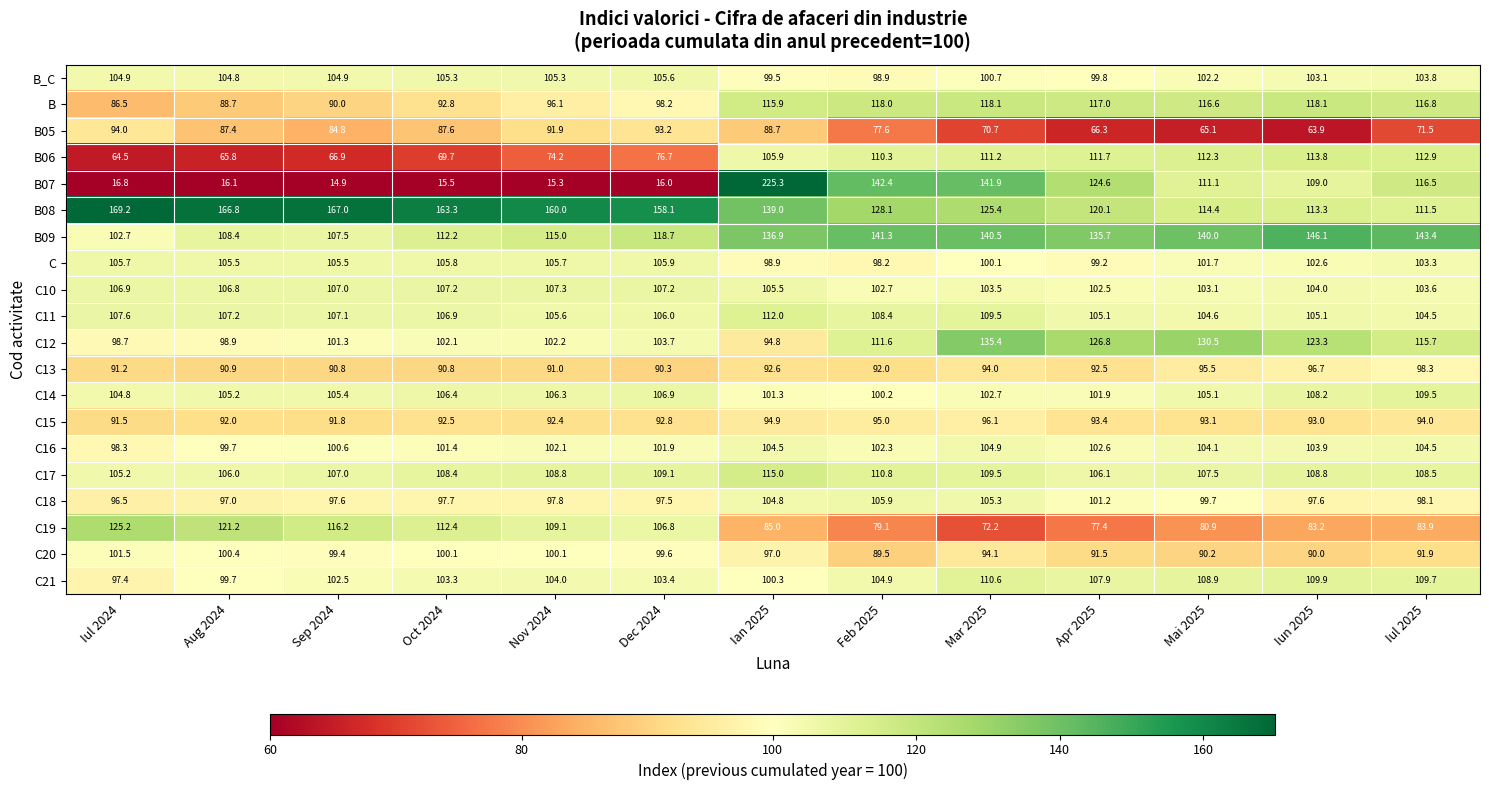

What is the spread (max minus min) of values at Apr 2025?

69.4